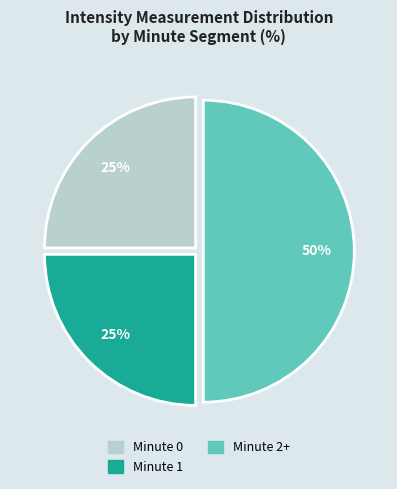

To the nearest percent, what is the difference between the largest and smallest slice percentages?

25%